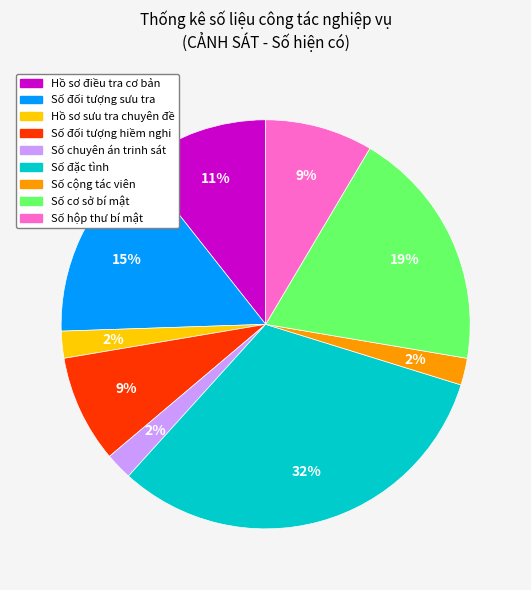

Does Số cộng tác viên account for over 50% of the chart?

No